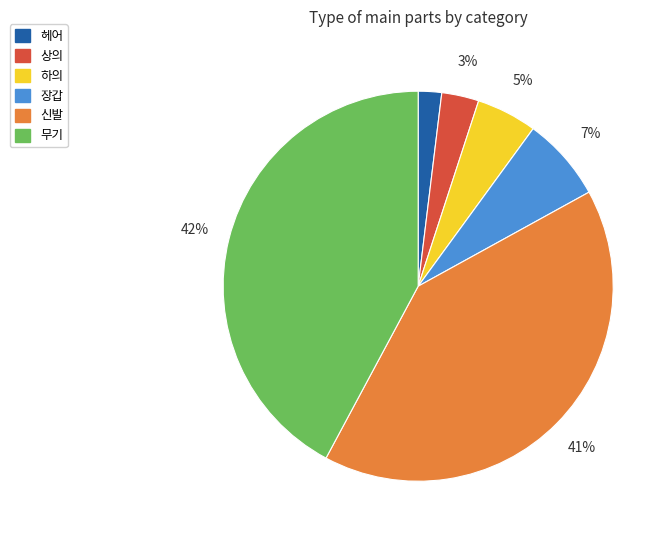

Is there any slice that represents more than half of the pie?

No